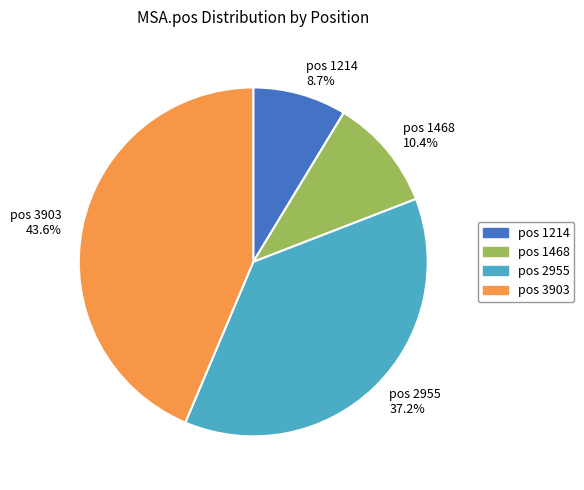

Is the sum of pos 1214 8.7% and pos 2955 37.2% greater than half?

No